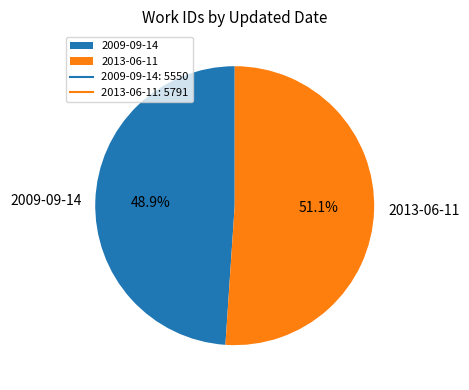

True or false: 2009-09-14 accounts for 62% of the total.

False